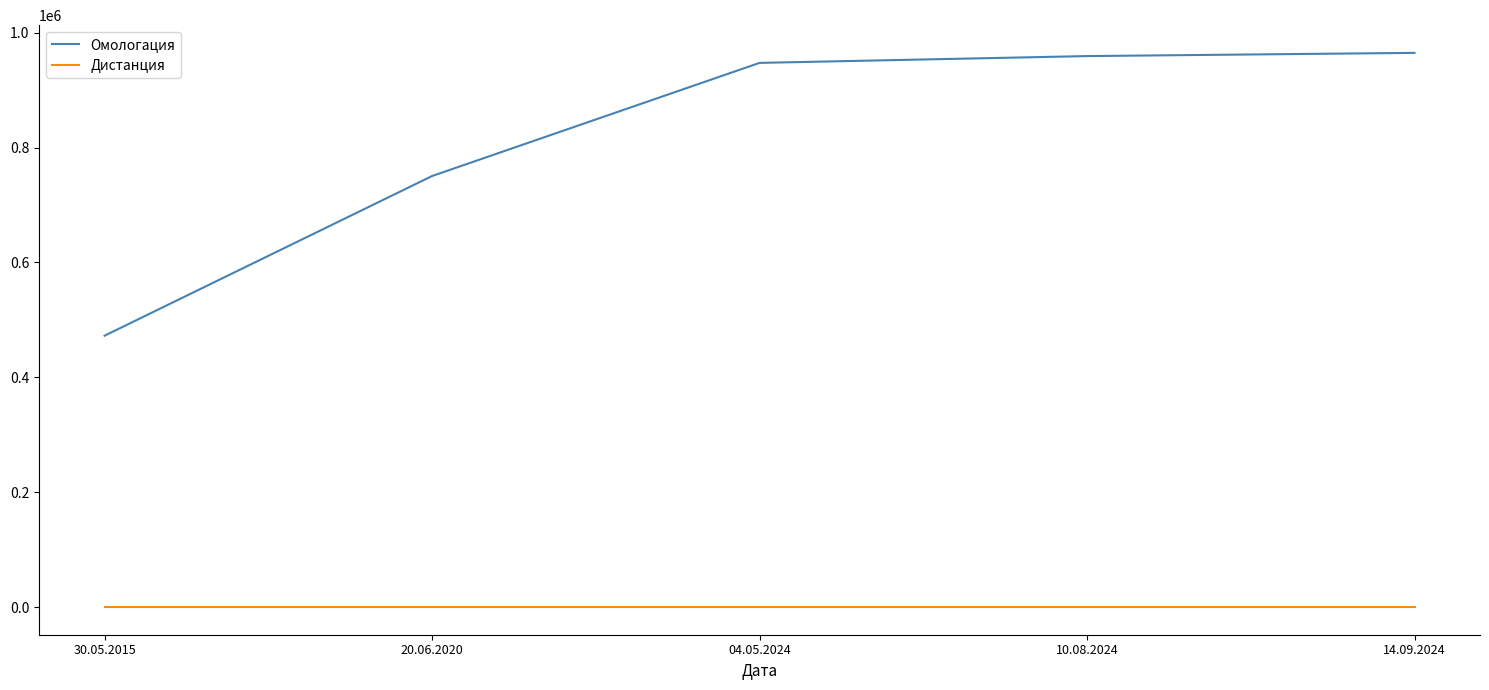

How many series are shown in this chart?

2